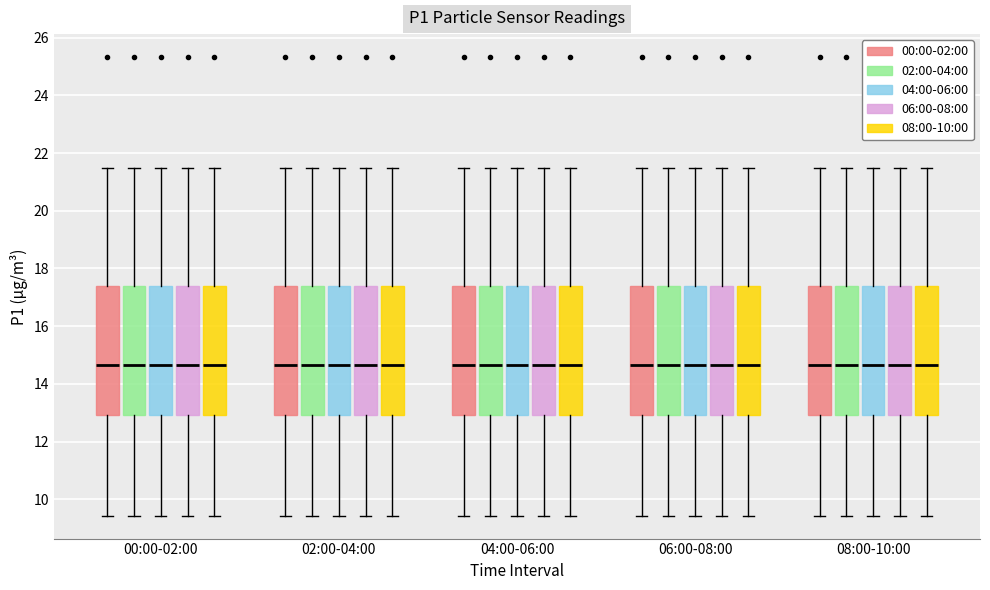

Reading left to right, transcribe this box plot: for each box, give where its median line is, the range the box spans, and where its two whiskers end, as read against the y-axis. The values are not printed on the chart, so give them approximately, as read against the axis.

00:00-02:00 (00:00-02:00): median 14.6, box 13.0 to 17.4, whiskers 9.4 to 21.4
00:00-02:00 (02:00-04:00): median 14.6, box 13.0 to 17.4, whiskers 9.4 to 21.4
00:00-02:00 (04:00-06:00): median 14.6, box 13.0 to 17.4, whiskers 9.4 to 21.4
00:00-02:00 (06:00-08:00): median 14.6, box 13.0 to 17.4, whiskers 9.4 to 21.4
00:00-02:00 (08:00-10:00): median 14.6, box 13.0 to 17.4, whiskers 9.4 to 21.4
02:00-04:00 (00:00-02:00): median 14.6, box 13.0 to 17.4, whiskers 9.4 to 21.4
02:00-04:00 (02:00-04:00): median 14.6, box 13.0 to 17.4, whiskers 9.4 to 21.4
02:00-04:00 (04:00-06:00): median 14.6, box 13.0 to 17.4, whiskers 9.4 to 21.4
02:00-04:00 (06:00-08:00): median 14.6, box 13.0 to 17.4, whiskers 9.4 to 21.4
02:00-04:00 (08:00-10:00): median 14.6, box 13.0 to 17.4, whiskers 9.4 to 21.4
04:00-06:00 (00:00-02:00): median 14.6, box 13.0 to 17.4, whiskers 9.4 to 21.4
04:00-06:00 (02:00-04:00): median 14.6, box 13.0 to 17.4, whiskers 9.4 to 21.4
04:00-06:00 (04:00-06:00): median 14.6, box 13.0 to 17.4, whiskers 9.4 to 21.4
04:00-06:00 (06:00-08:00): median 14.6, box 13.0 to 17.4, whiskers 9.4 to 21.4
04:00-06:00 (08:00-10:00): median 14.6, box 13.0 to 17.4, whiskers 9.4 to 21.4
06:00-08:00 (00:00-02:00): median 14.6, box 13.0 to 17.4, whiskers 9.4 to 21.4
06:00-08:00 (02:00-04:00): median 14.6, box 13.0 to 17.4, whiskers 9.4 to 21.4
06:00-08:00 (04:00-06:00): median 14.6, box 13.0 to 17.4, whiskers 9.4 to 21.4
06:00-08:00 (06:00-08:00): median 14.6, box 13.0 to 17.4, whiskers 9.4 to 21.4
06:00-08:00 (08:00-10:00): median 14.6, box 13.0 to 17.4, whiskers 9.4 to 21.4
08:00-10:00 (00:00-02:00): median 14.6, box 13.0 to 17.4, whiskers 9.4 to 21.4
08:00-10:00 (02:00-04:00): median 14.6, box 13.0 to 17.4, whiskers 9.4 to 21.4
08:00-10:00 (04:00-06:00): median 14.6, box 13.0 to 17.4, whiskers 9.4 to 21.4
08:00-10:00 (06:00-08:00): median 14.6, box 13.0 to 17.4, whiskers 9.4 to 21.4
08:00-10:00 (08:00-10:00): median 14.6, box 13.0 to 17.4, whiskers 9.4 to 21.4